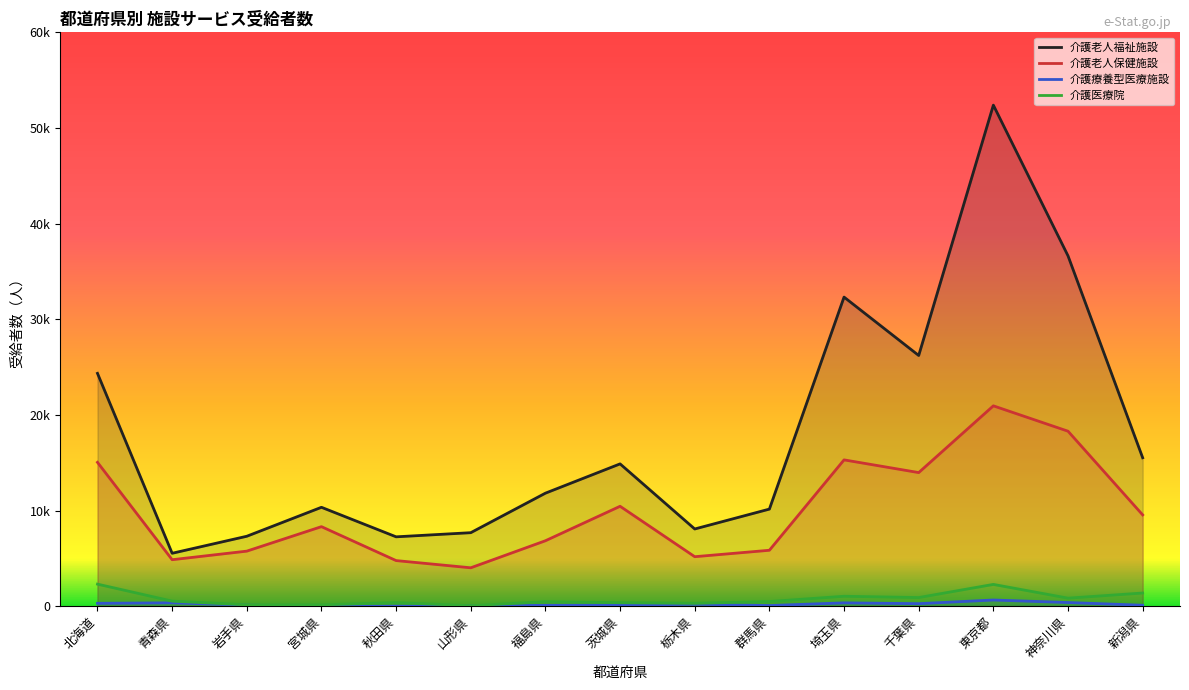

Which series changed the most between 茨城県 and 埼玉県?

介護老人福祉施設